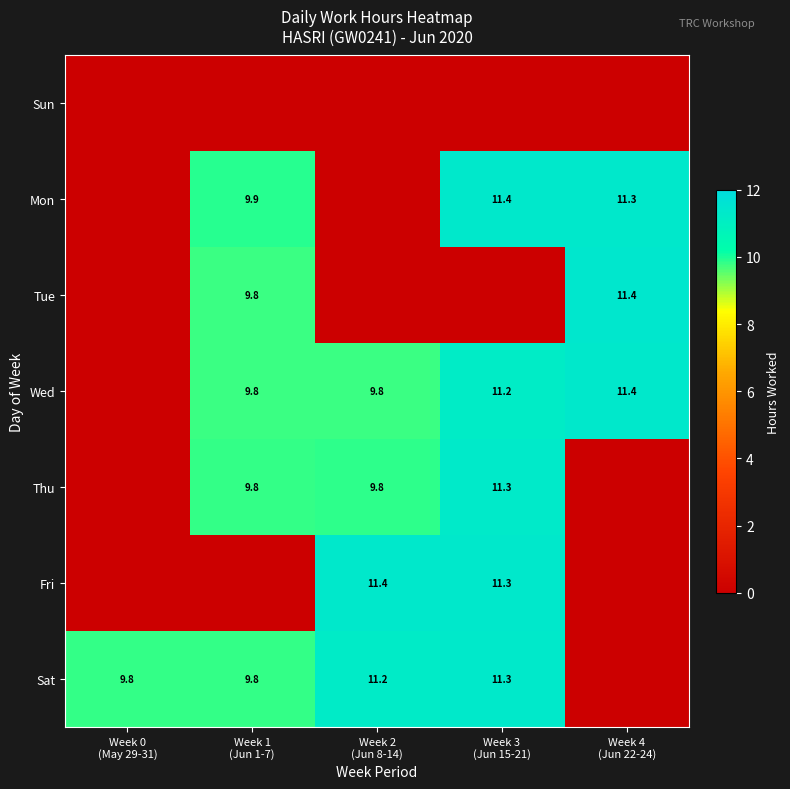

List the series in order of their peak value, lowest first.

Sun, Thu, Sat, Wed, Fri, Mon, Tue